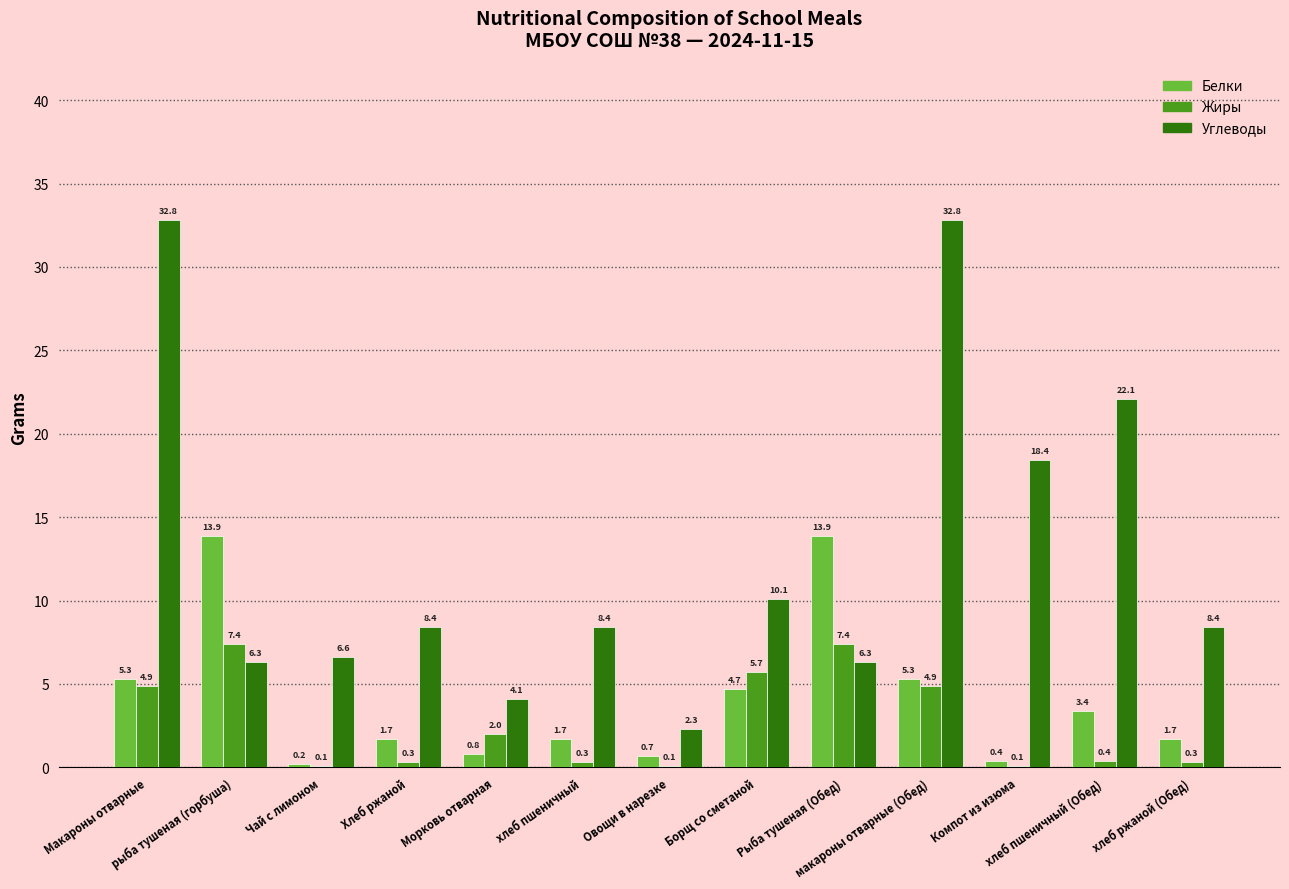

Which series has the largest total across all categories?

Углеводы